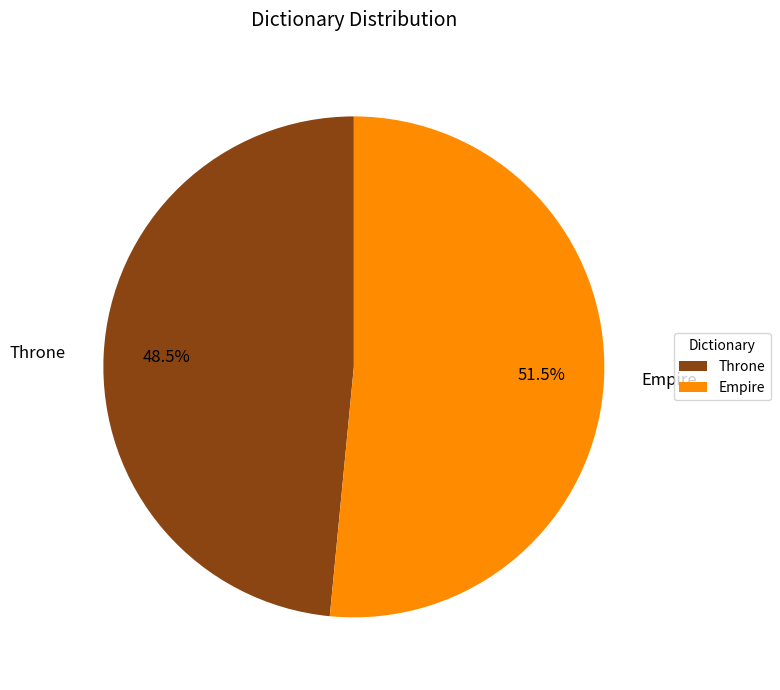

Count the number of slices in the pie.

2